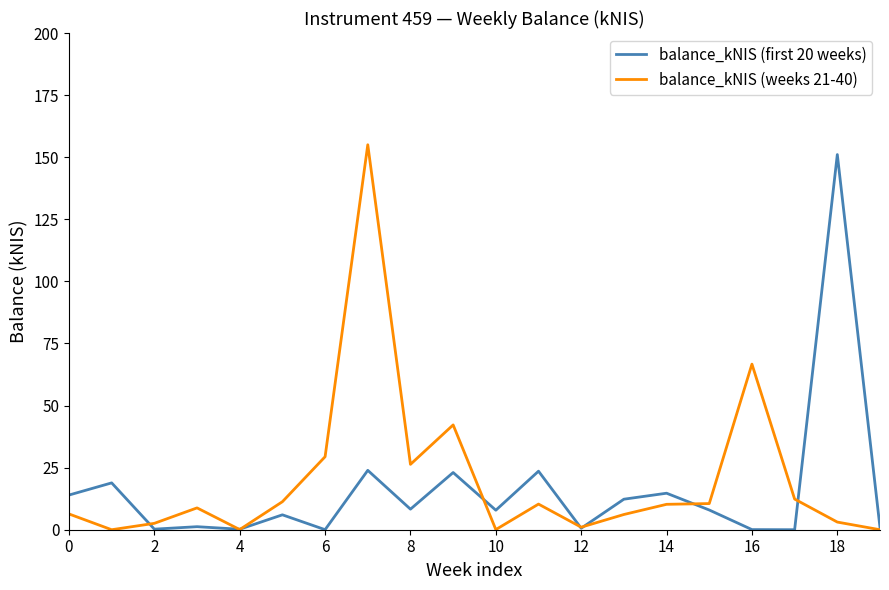

What is the difference between the second highest and minimum values in the balance_kNIS (first 20 weeks) series?

23.9